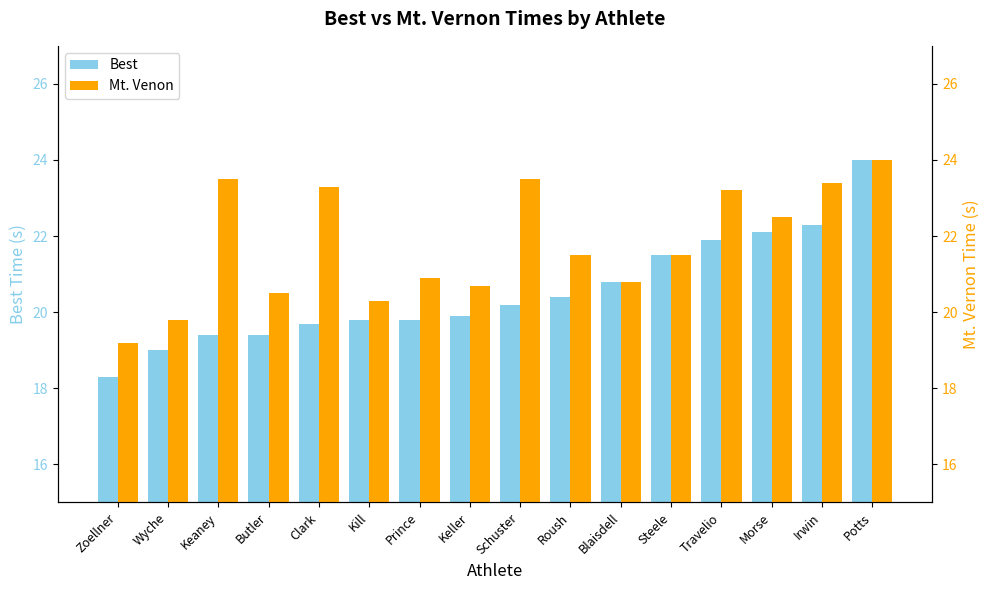

The Mt. Venon series shows 20.3 at Kill. True or false?

True